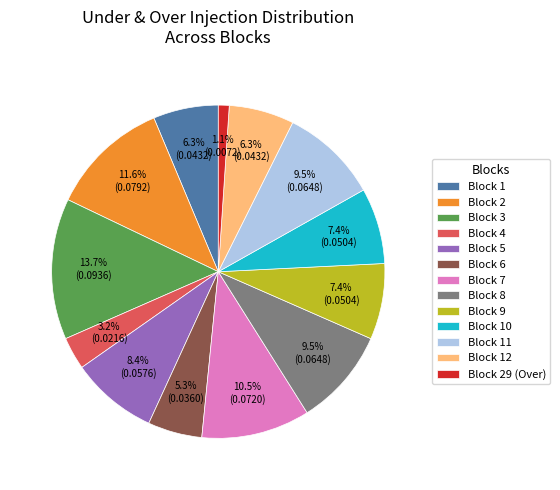

Which category has the biggest portion of the pie?

Block 3